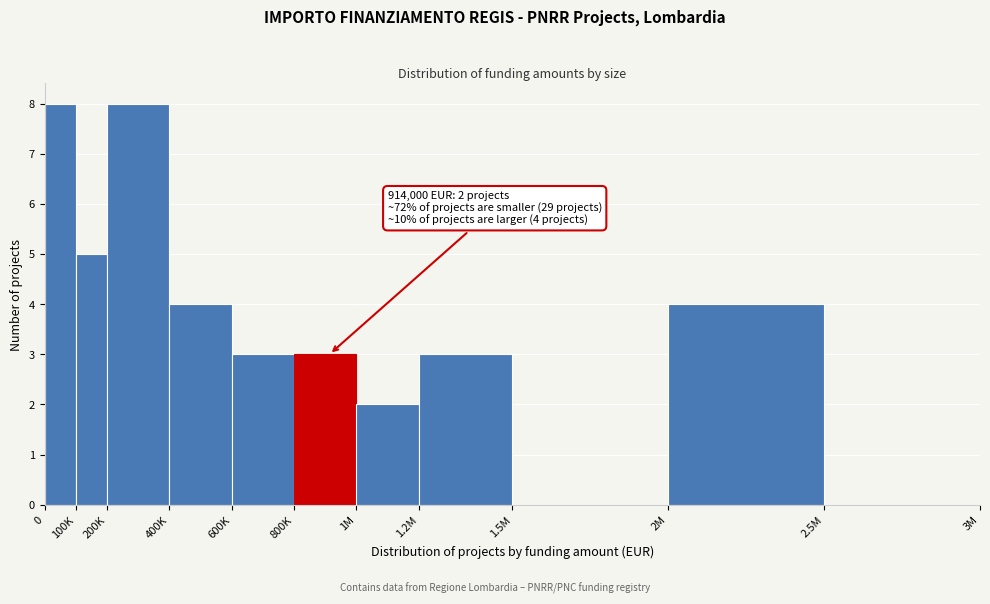

Reading right to left, list all the values displayed in this chart.

2.5M=0	2M=4	1.5M=0	1.2M=3	1M=2	800K=3	600K=3	400K=4	200K=8	100K=5	0=8